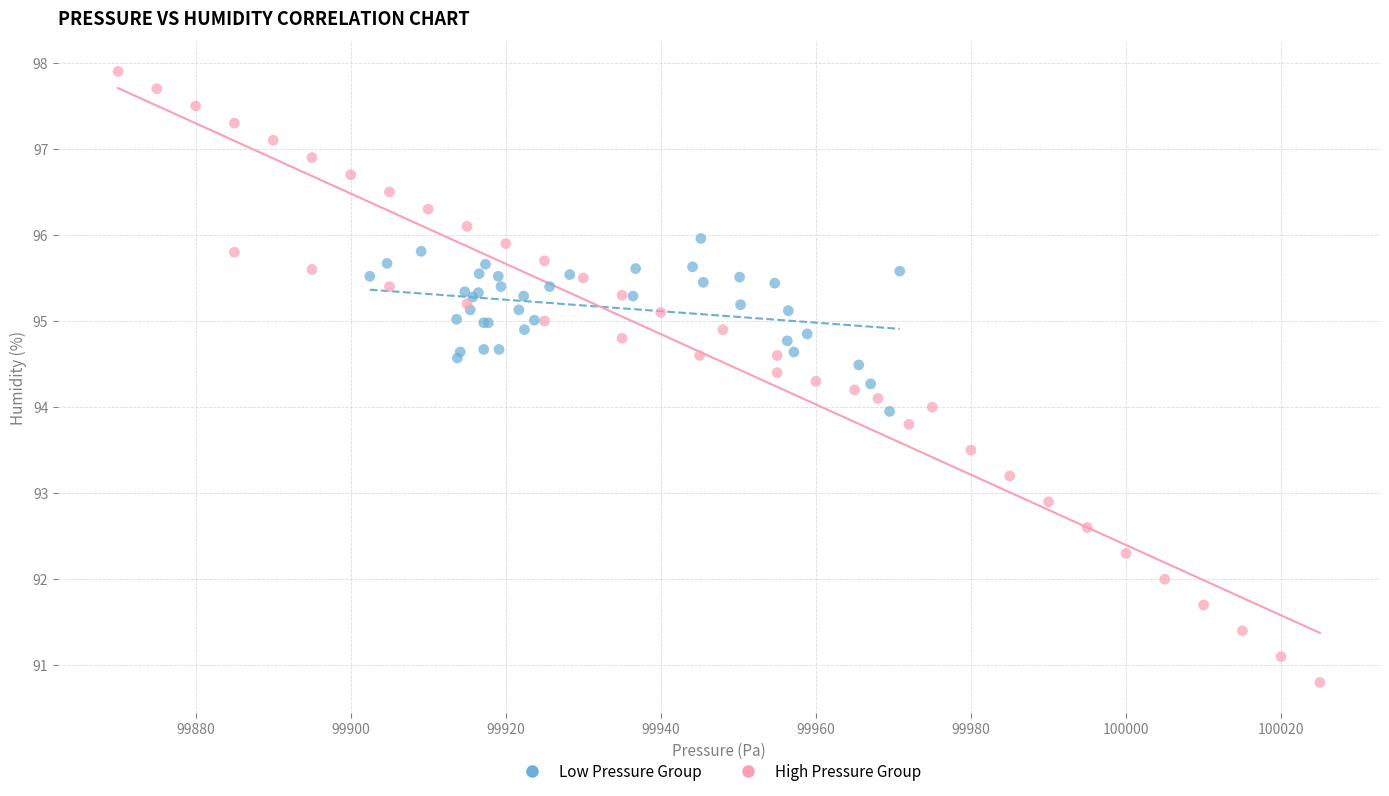

Which series contains the lowest Y value?

High Pressure Group